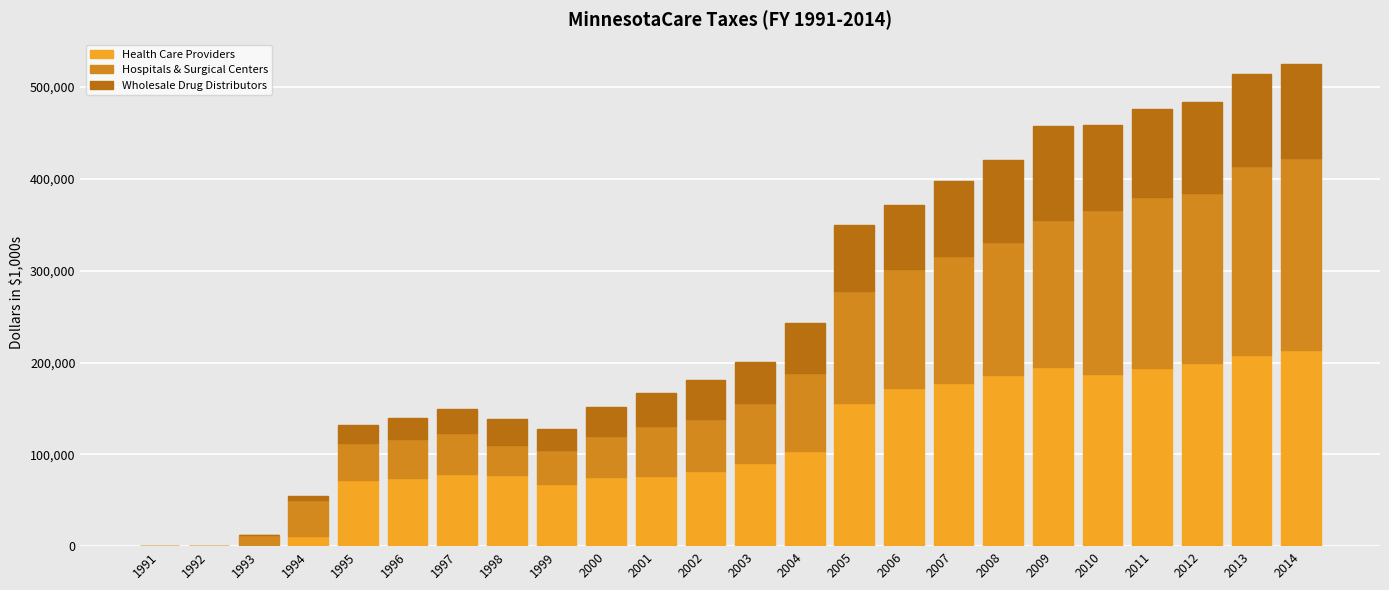

What is the highest value of the Health Care Providers series?

213737